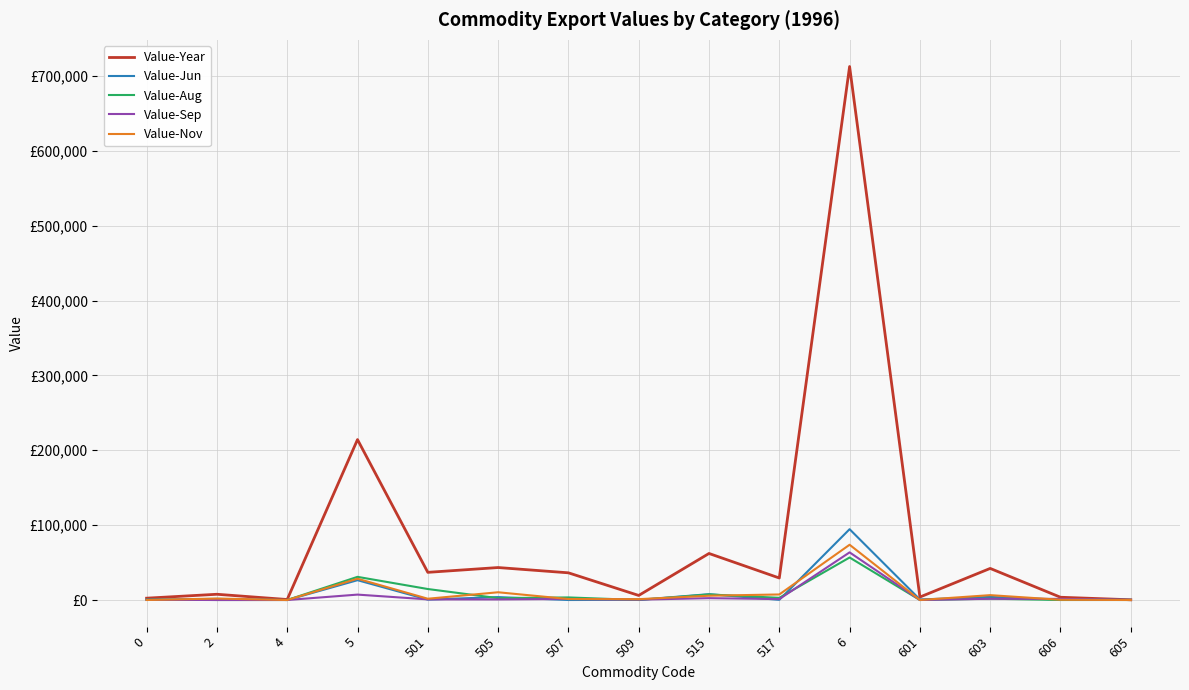

List the series in order of their peak value, lowest first.

Value-Aug, Value-Sep, Value-Nov, Value-Jun, Value-Year